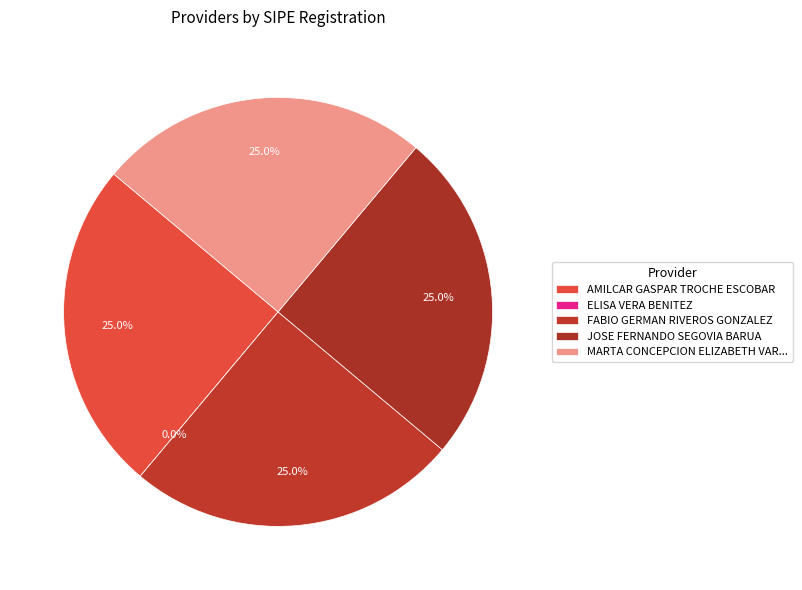

Which category has the biggest portion of the pie?

AMILCAR GASPAR TROCHE ESCOBAR